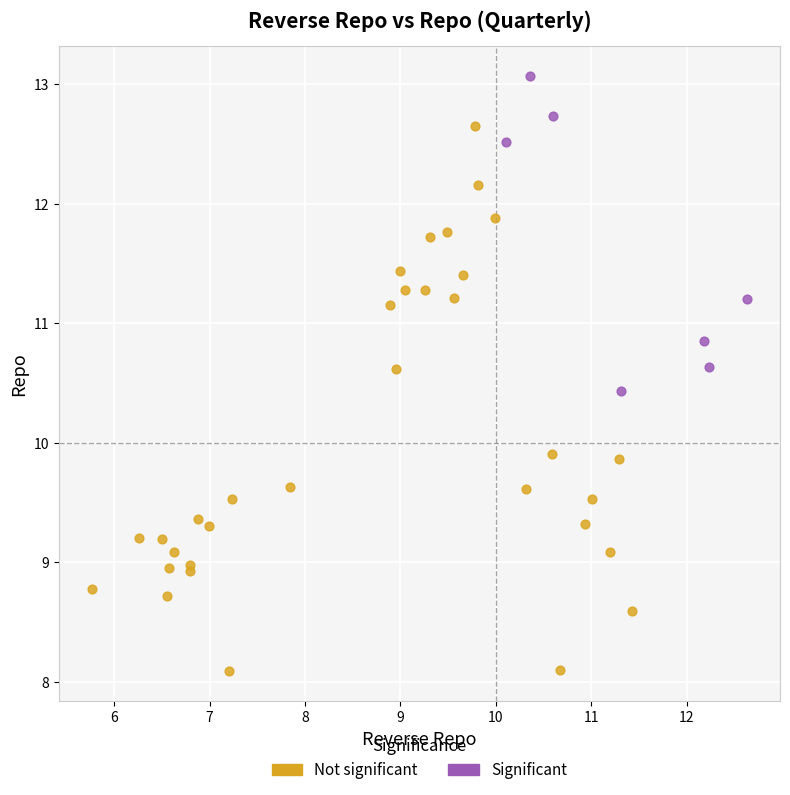

Which series has the largest Y range (max minus min)?

Not significant